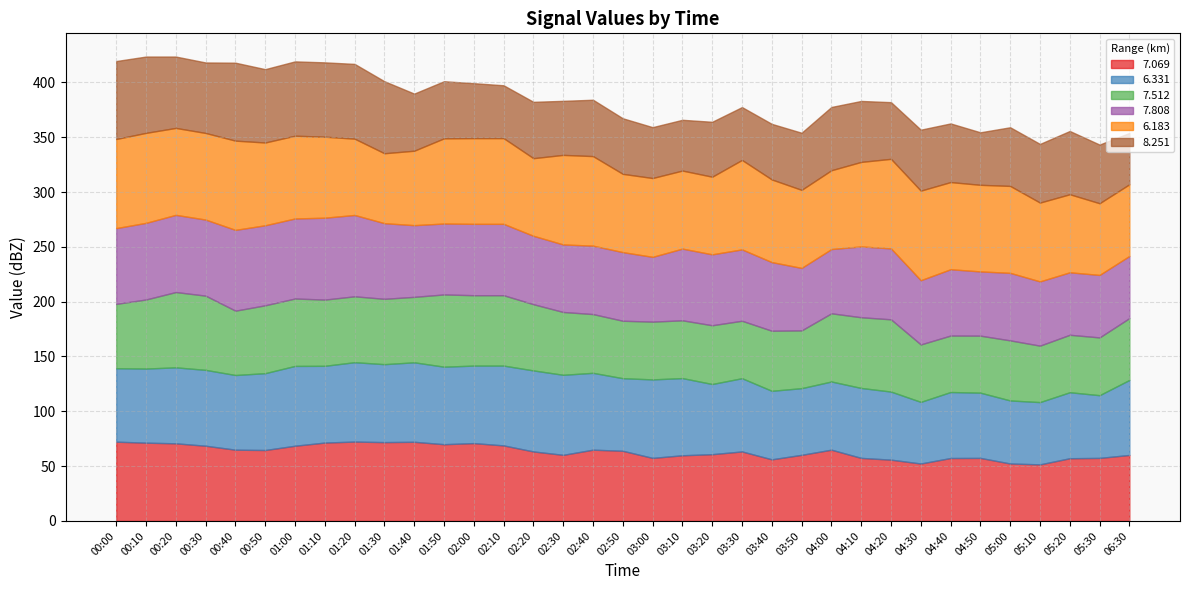

What is the smallest value displayed?

46.3